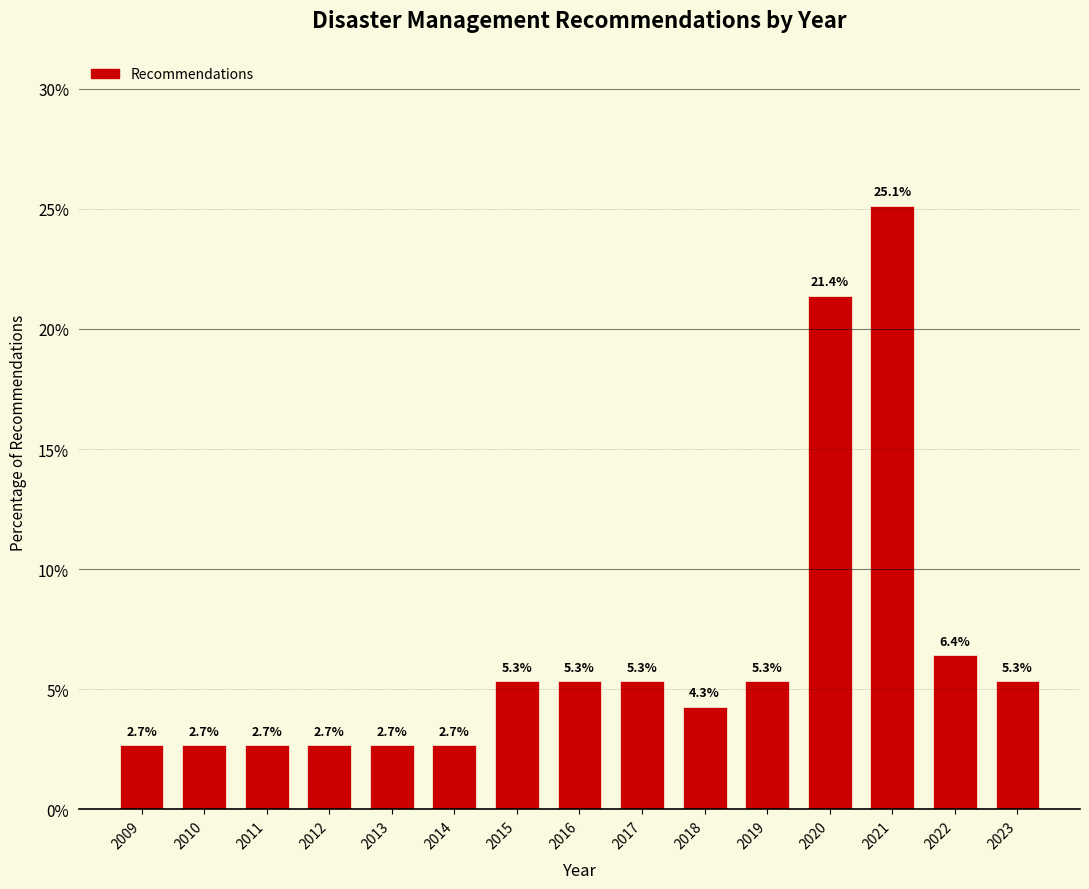

Reading left to right, list all the values displayed in this chart.

2.7	2.7	2.7	2.7	2.7	2.7	5.3	5.3	5.3	4.3	5.3	21.4	25.1	6.4	5.3